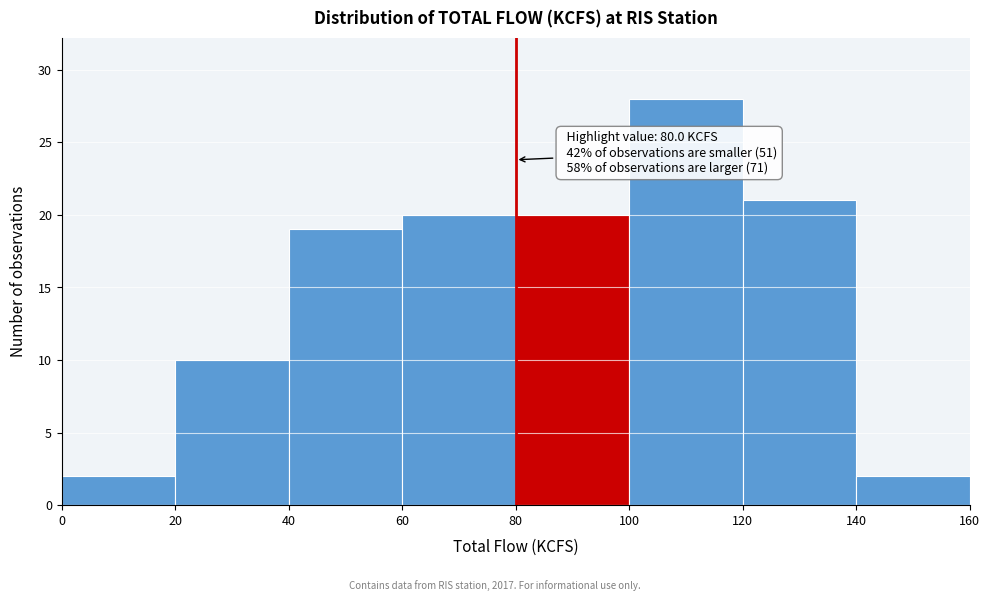

Over which range of the x-axis is the bar tallest?

100 to 120